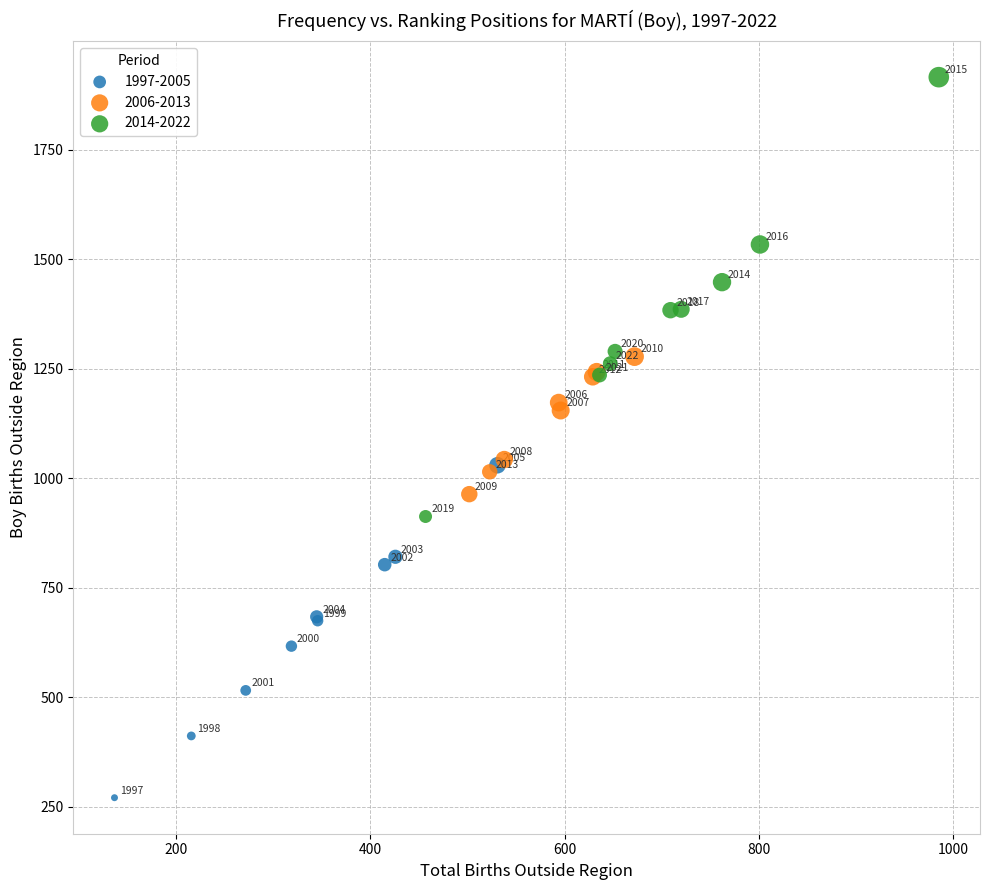

Which series has the widest spread of Y values?

2014-2022